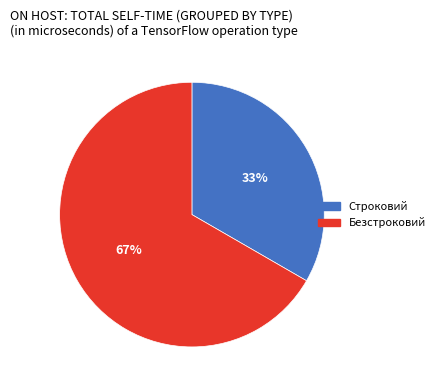

Is the sum of Строковий and Безстроковий greater than half?

Yes